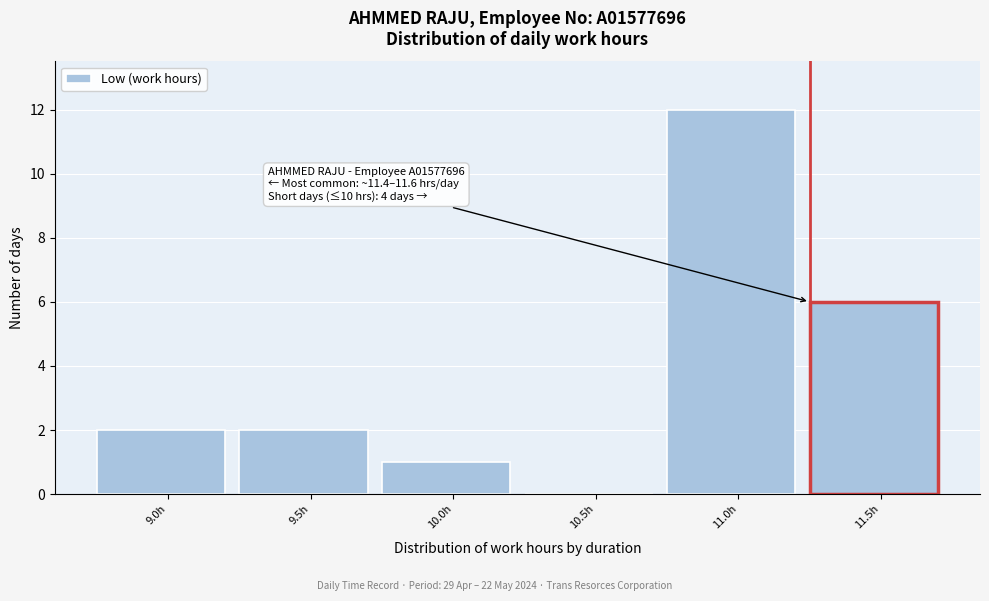

Reading left to right, transcribe all the data shown in this chart.

9.0h=2	9.5h=2	10.0h=1	10.5h=0	11.0h=12	11.5h=6